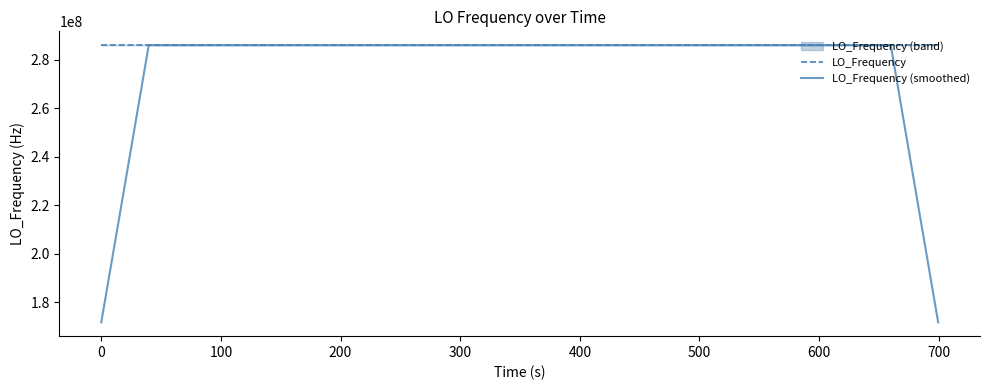

Which series has the largest total across all categories?

LO_Frequency